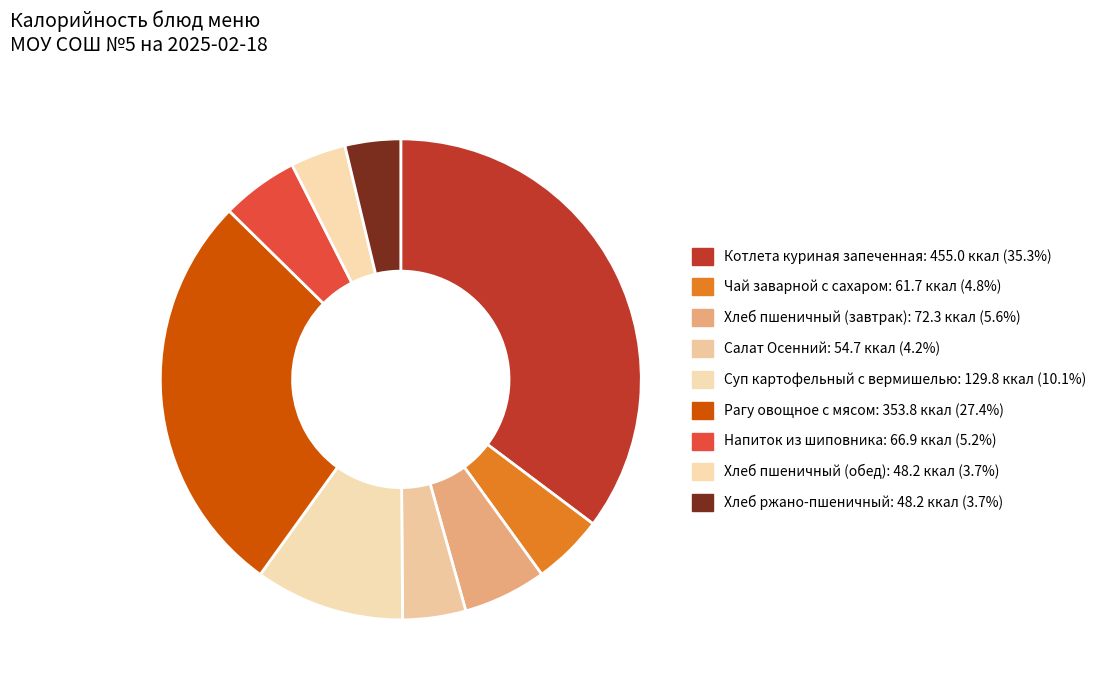

How many slices are in this pie chart?

9